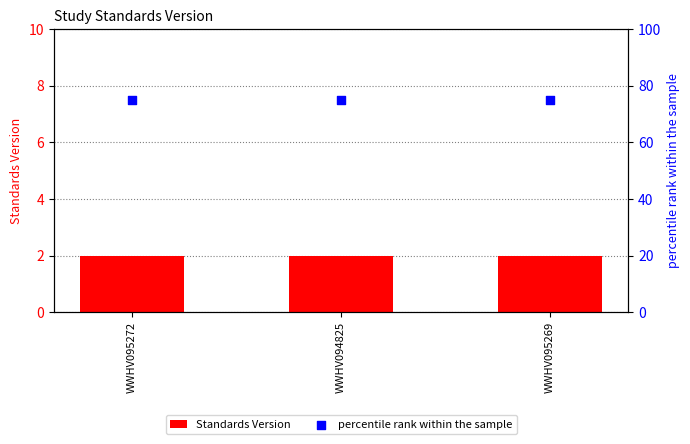

At how many categories does at least one series exceed 57?

3